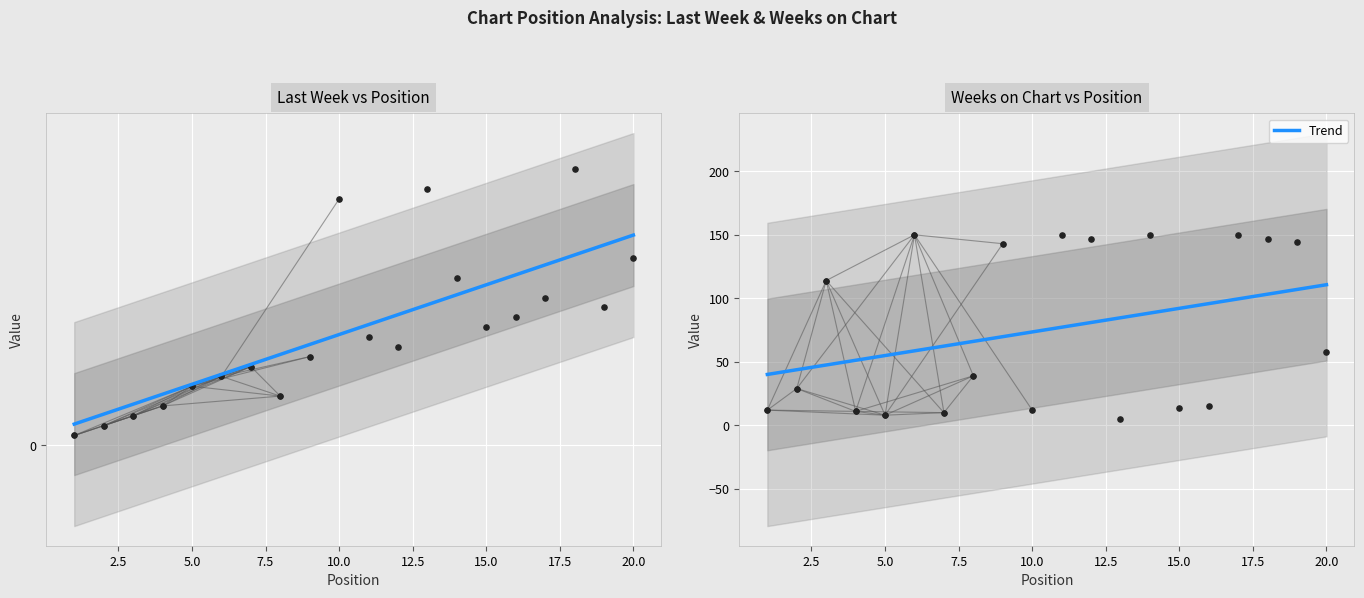

Which series contains the lowest Y value?

Last Week